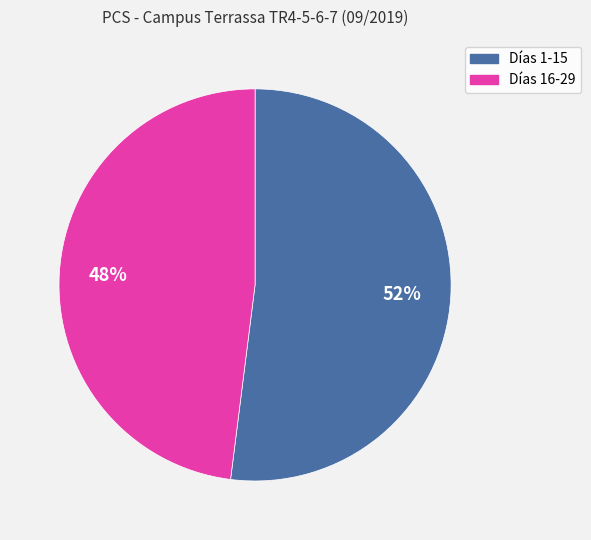

Does any single category account for the majority?

Yes